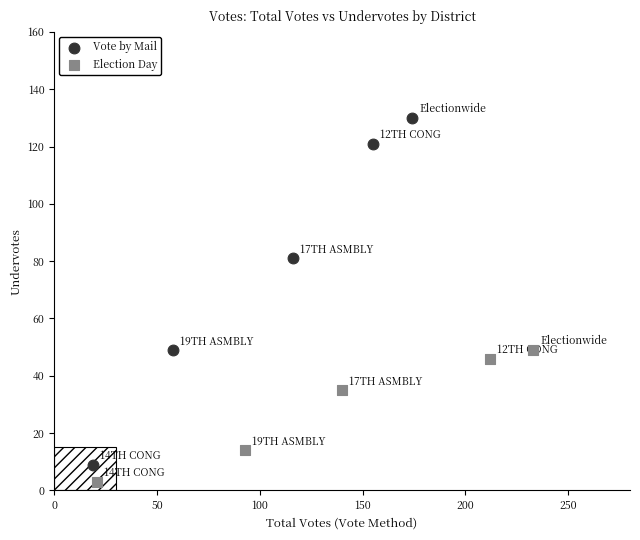

Which series reaches the maximum Y coordinate?

Vote by Mail